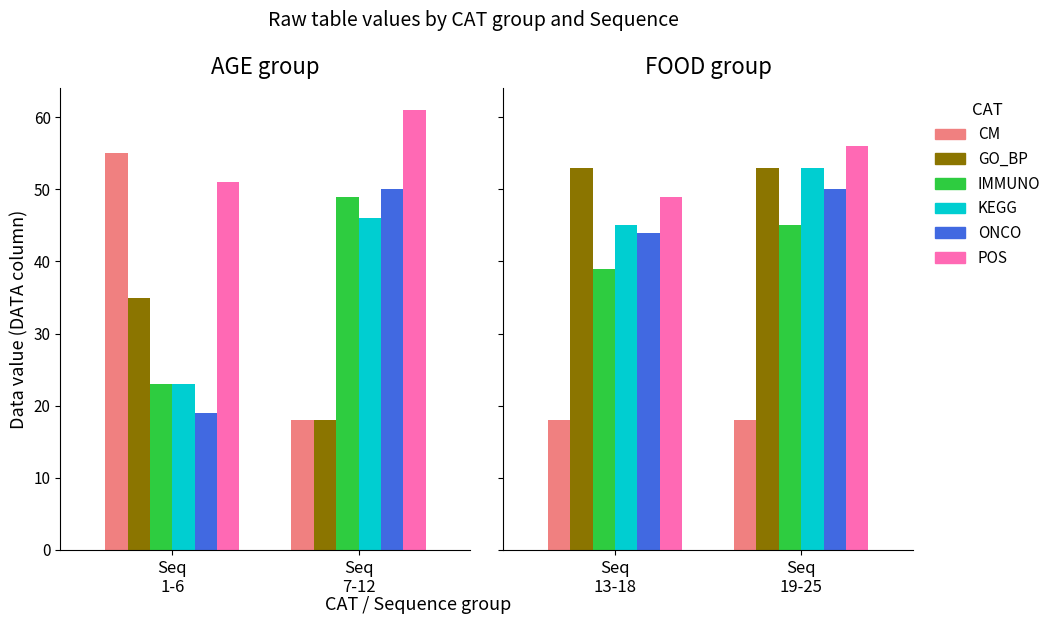

Is the value of ONCO at Seq 13-18 greater than the value of CM at Seq 19-25?

Yes